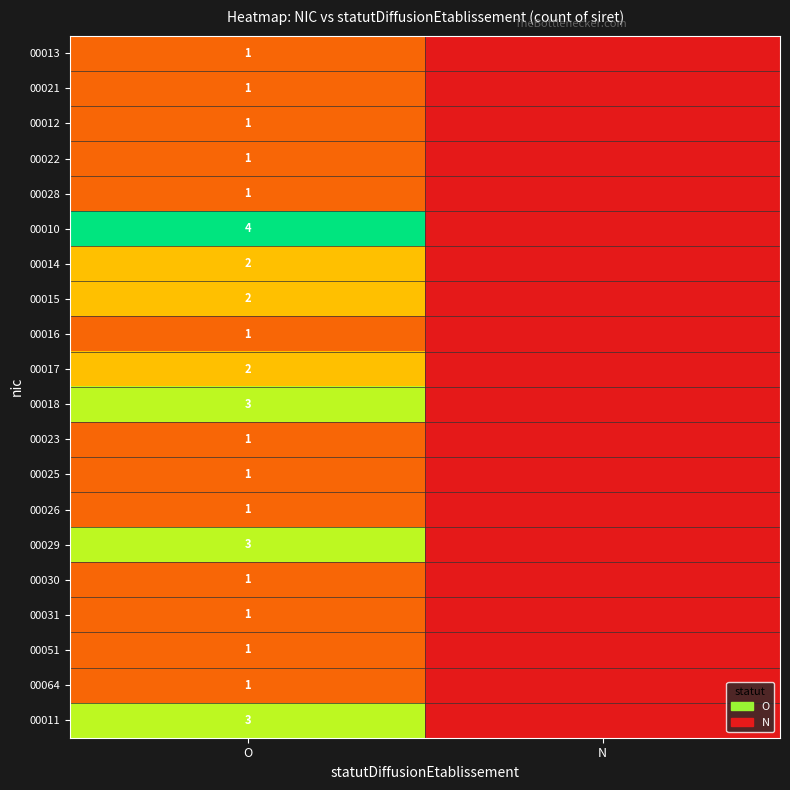

Is the value of 00010 at O greater than the value of 00051 at O?

Yes